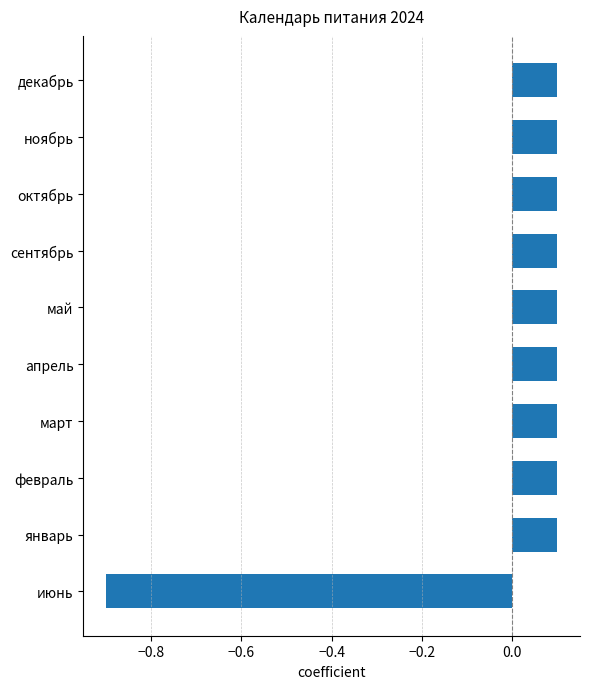

Reading bottom to top, list all the values displayed in this chart.

июнь=-0.9	январь=0.1	февраль=0.1	март=0.1	апрель=0.1	май=0.1	сентябрь=0.1	октябрь=0.1	ноябрь=0.1	декабрь=0.1